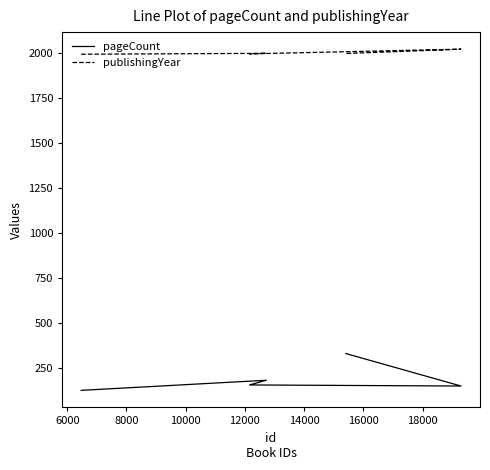

Is it true that publishingYear equals 1995 at 12000?

True